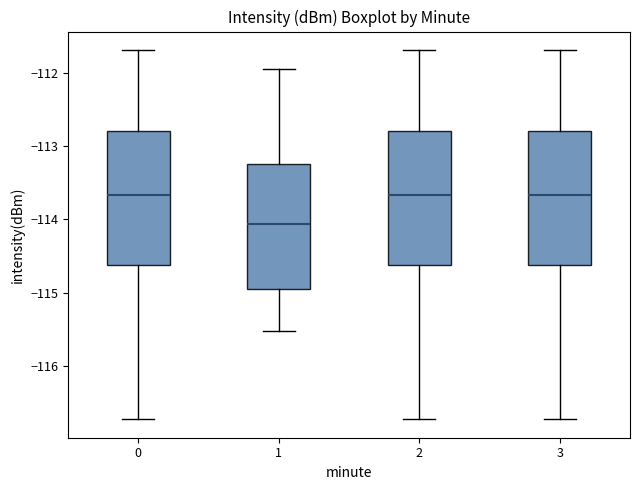

Reading left to right, read every box against the y-axis: the position of its median line, the range the box covers, and the ends of its whiskers. The values are not printed on the chart, so give them approximately, as read against the axis.

0: median -113.7, box -114.6 to -112.8, whiskers -116.7 to -111.7
1: median -114.1, box -114.9 to -113.3, whiskers -115.5 to -111.9
2: median -113.7, box -114.6 to -112.8, whiskers -116.7 to -111.7
3: median -113.7, box -114.6 to -112.8, whiskers -116.7 to -111.7